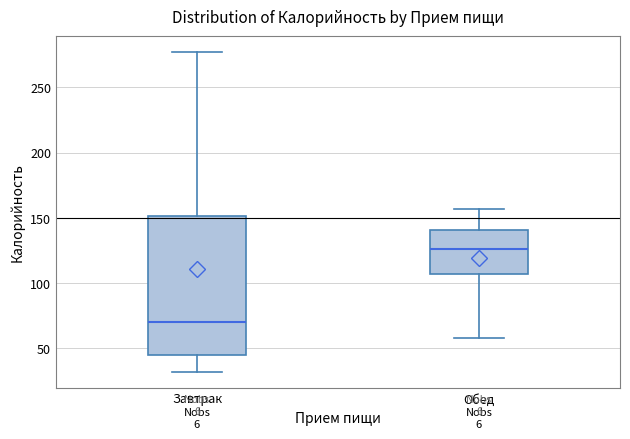

Reading left to right, transcribe this box plot: for each box, give where its median line is, the range the box spans, and where its two whiskers end, as read against the y-axis. The values are not printed on the chart, so give them approximately, as read against the axis.

Завтрак: median 70, box 45 to 150, whiskers 30 to 275
Обед: median 125, box 105 to 140, whiskers 60 to 155